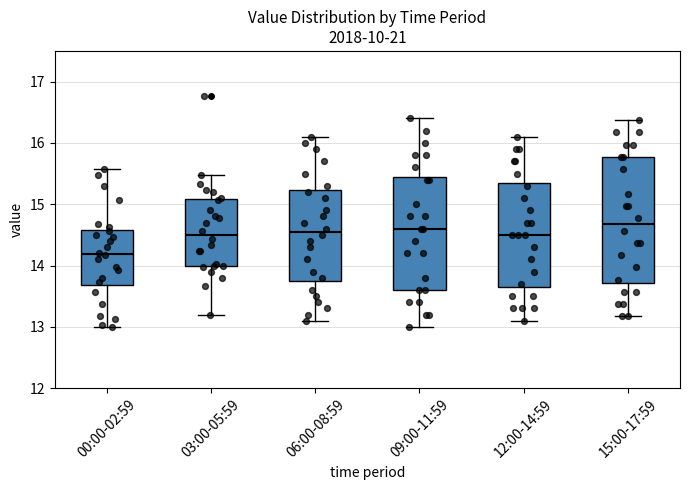

Reading left to right, transcribe this box plot: for each box, give where its median line is, the range the box spans, and where its two whiskers end, as read against the y-axis. The values are not printed on the chart, so give them approximately, as read against the axis.

00:00-02:59: median 14.2, box 13.7 to 14.6, whiskers 13.0 to 15.6
03:00-05:59: median 14.5, box 14.0 to 15.1, whiskers 13.2 to 15.5
06:00-08:59: median 14.6, box 13.8 to 15.2, whiskers 13.1 to 16.1
09:00-11:59: median 14.6, box 13.6 to 15.5, whiskers 13.0 to 16.4
12:00-14:59: median 14.5, box 13.7 to 15.4, whiskers 13.1 to 16.1
15:00-17:59: median 14.7, box 13.7 to 15.8, whiskers 13.2 to 16.4